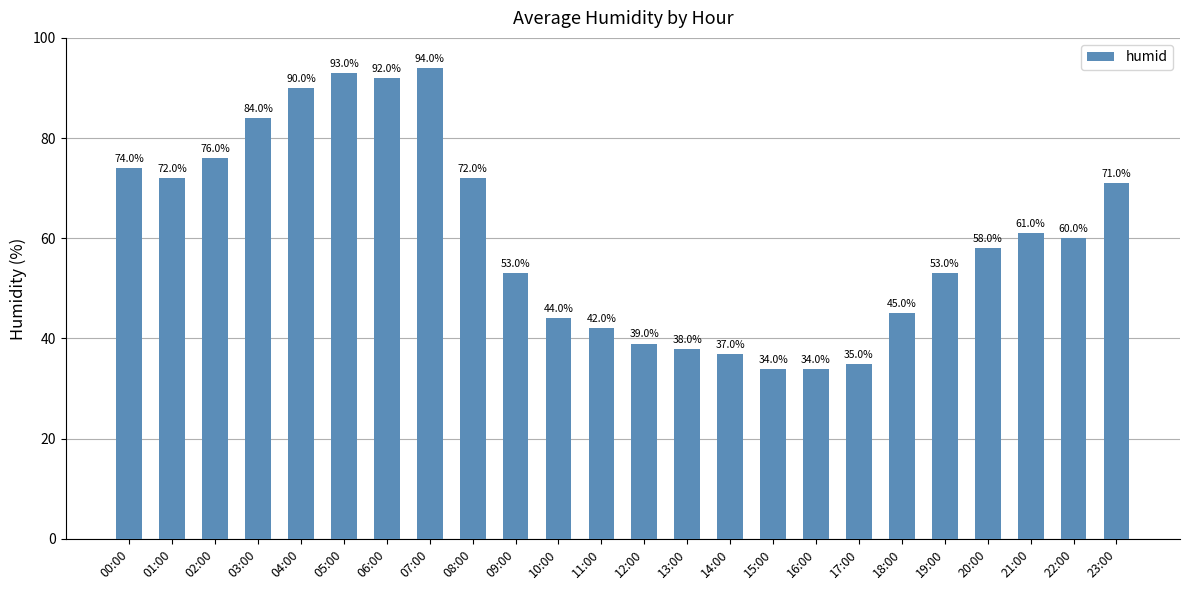

What is the value of the 1st bar from the left?

74